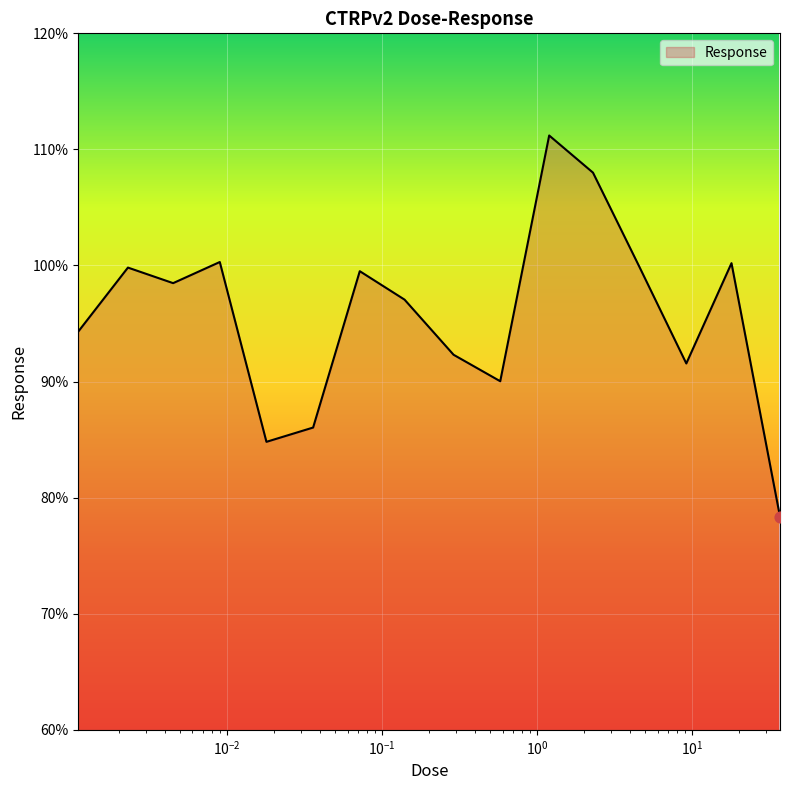

What is the smallest value displayed?

78.4